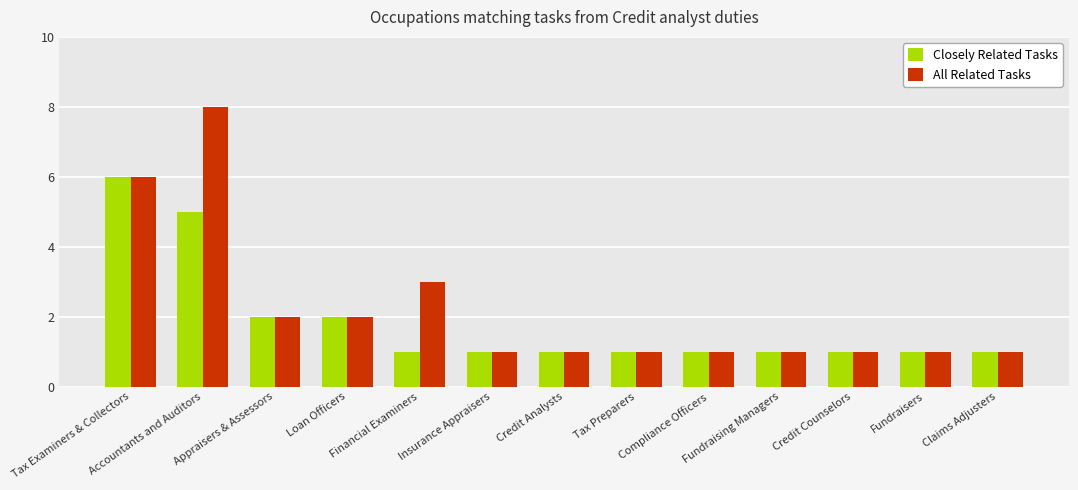

Does the chart contain stacked bars?

No